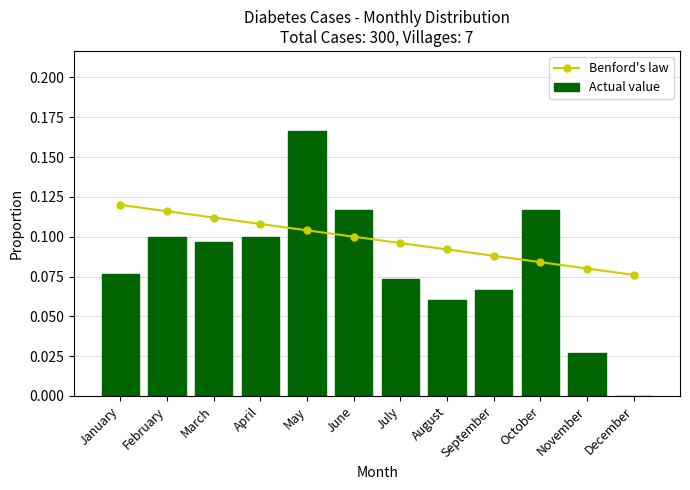

Which series changed the most between January and March?

Actual value